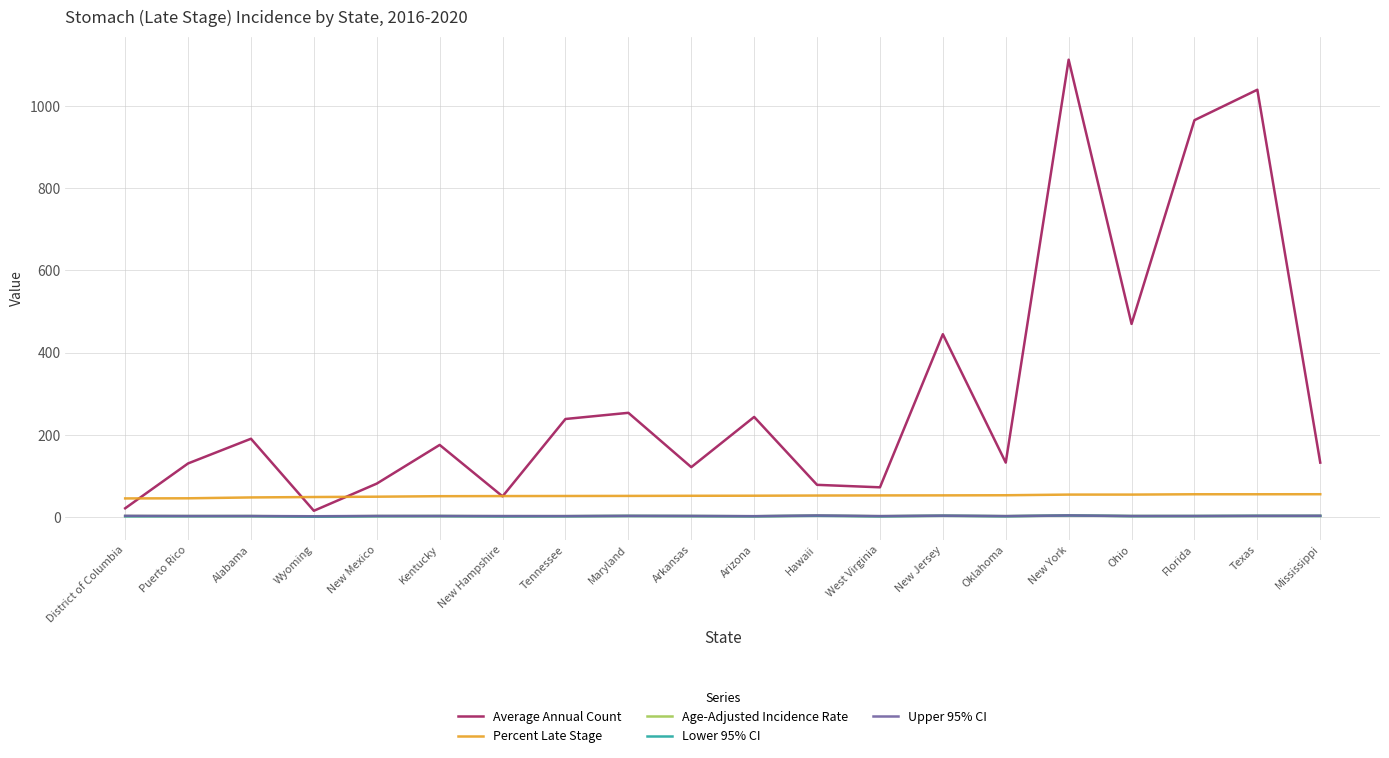

Between Tennessee and New York, which series saw the biggest shift?

Average Annual Count